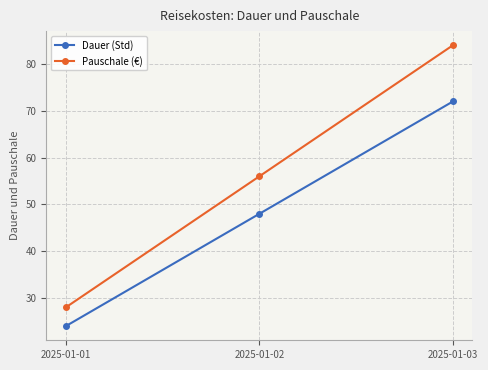

The Pauschale (€) series shows 84 at 2025-01-03. True or false?

True